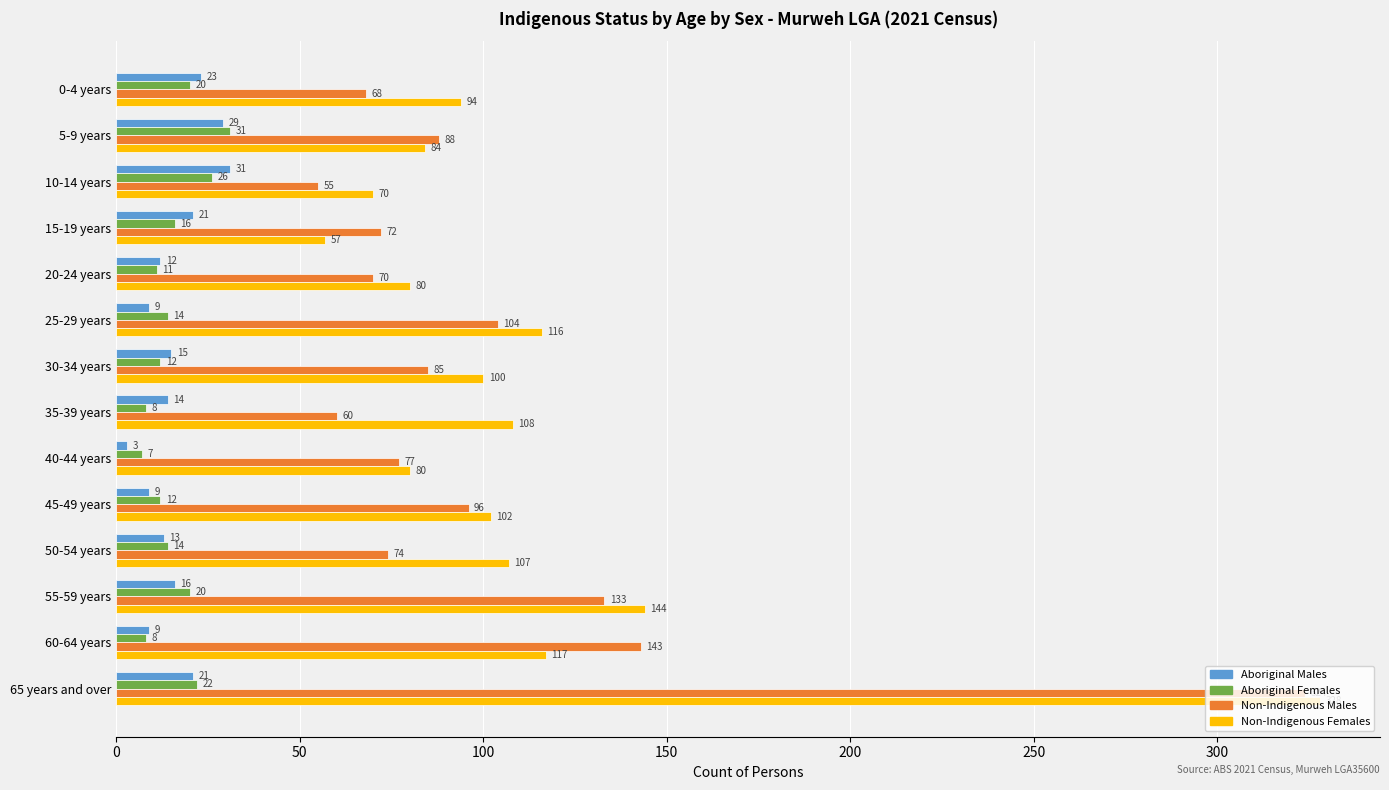

At which category is the sum across all series the highest?

65 years and over